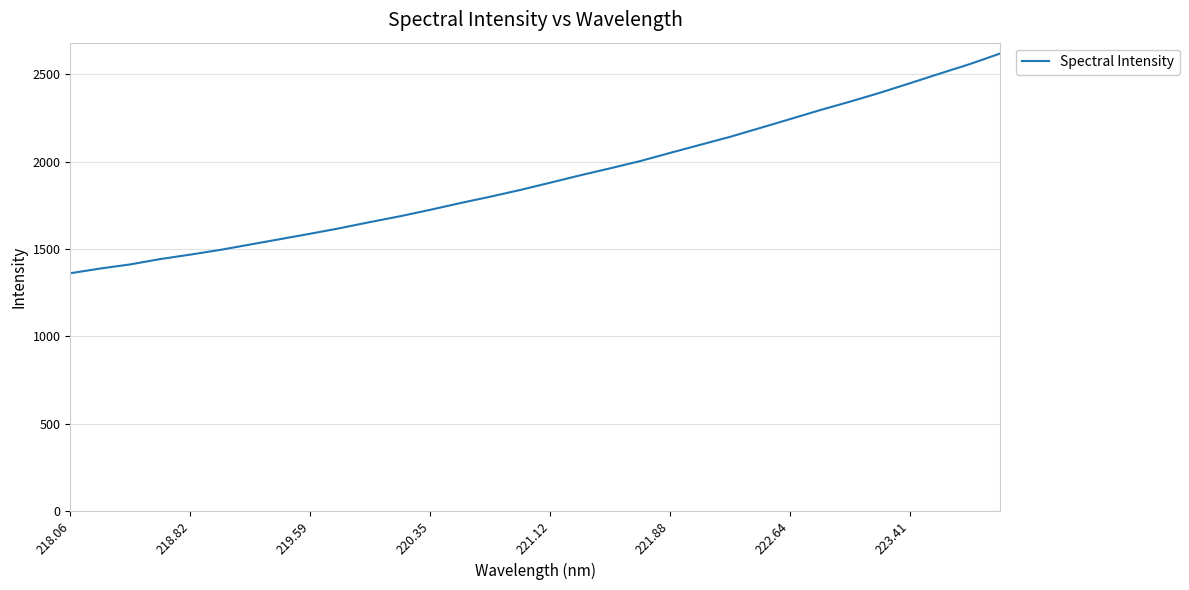

Does the chart have visible grid lines?

Yes